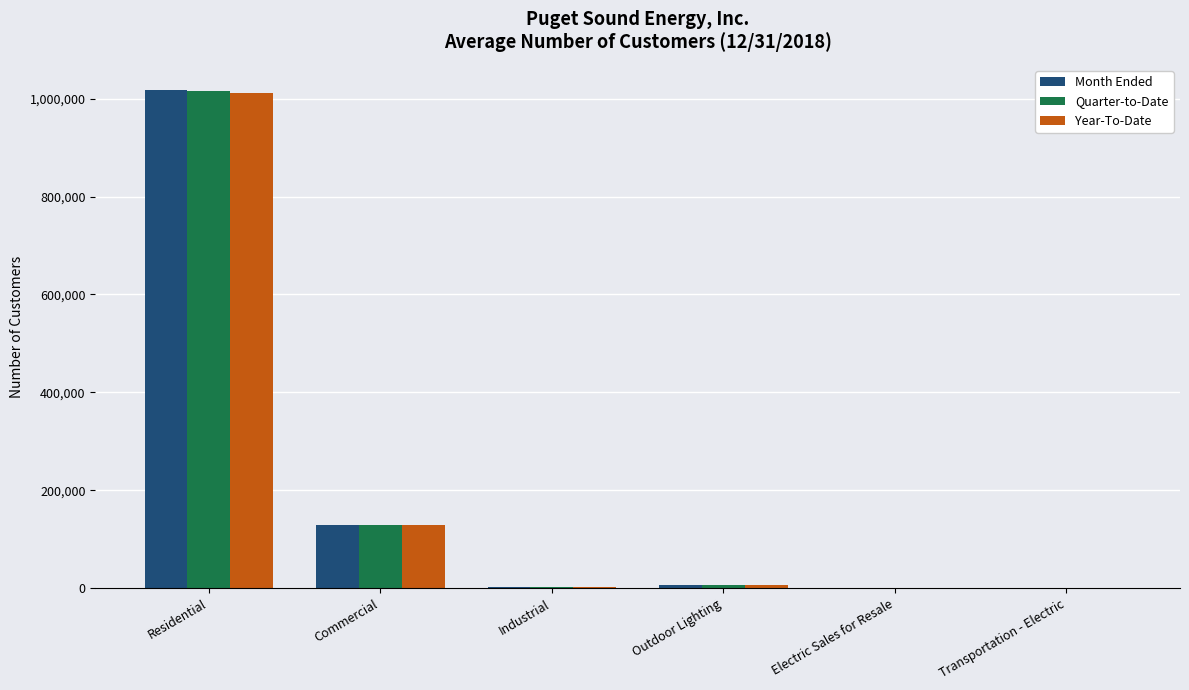

At which category is the sum across all series the highest?

Residential